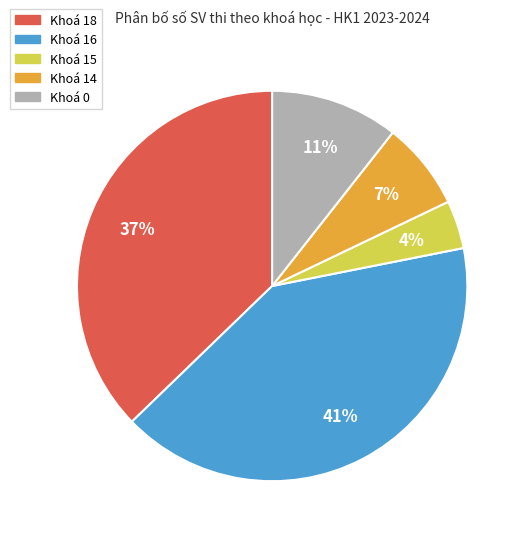

To the nearest percent, what is the average slice percentage?

20%